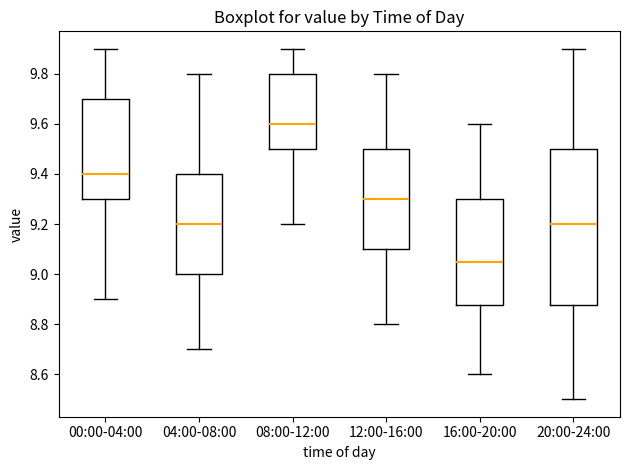

Where does the median line of the box for 16:00-20:00 sit on the y-axis? The values are not printed on the chart, so give them approximately, as read against the axis.

9.06